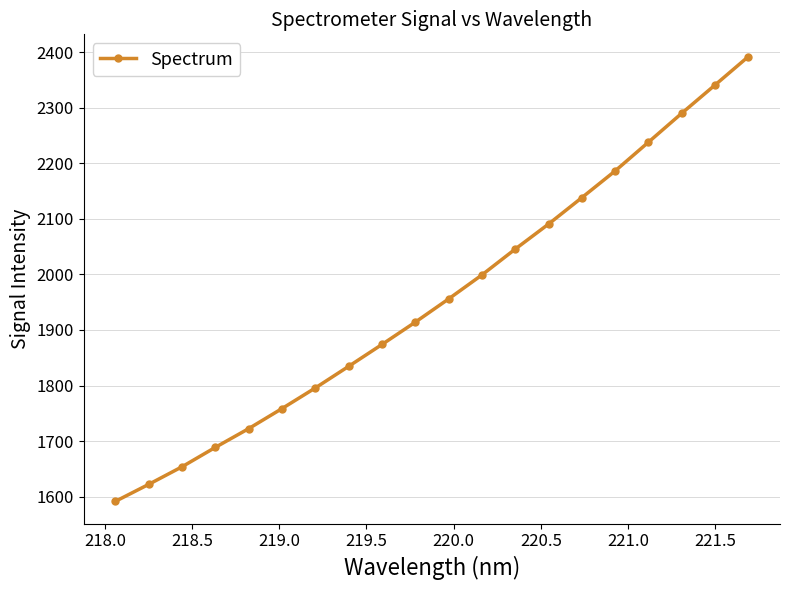

What is the maximum value shown in the chart?

2391.9